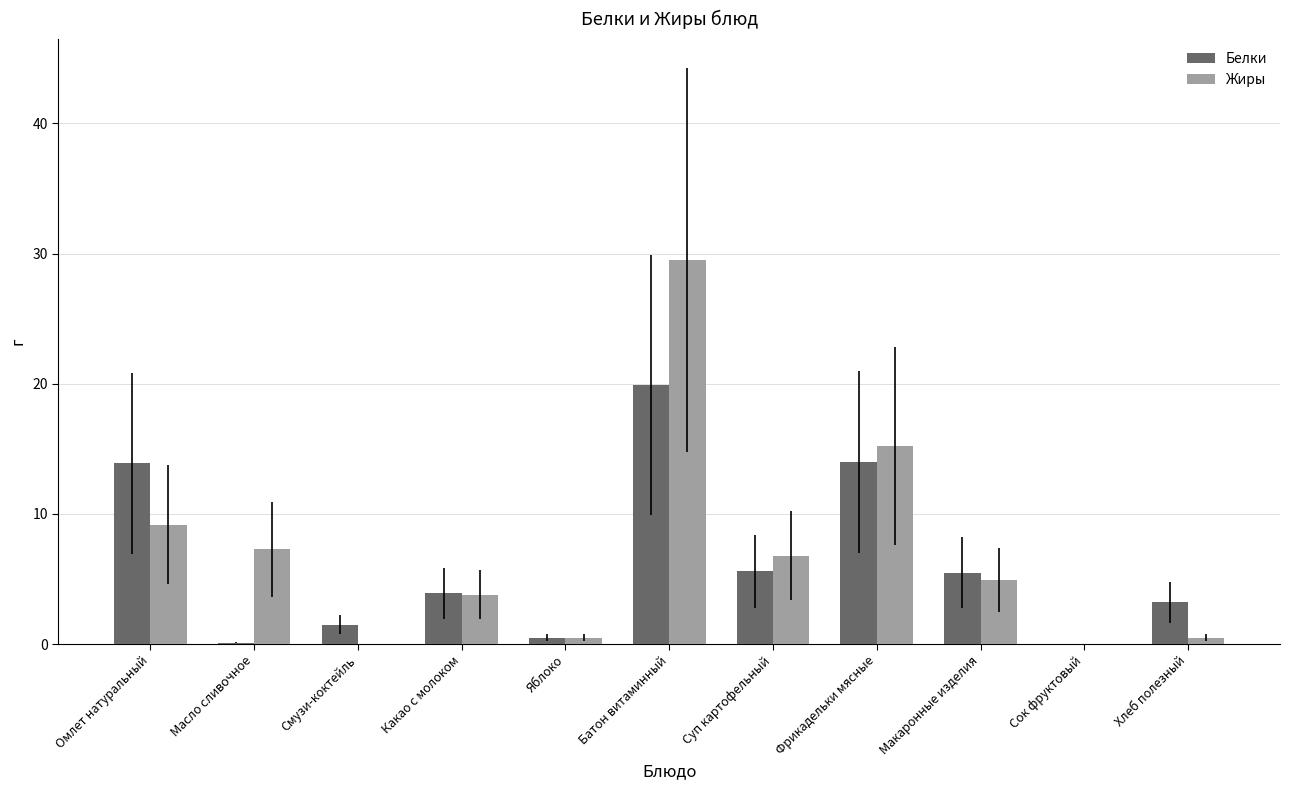

What is the sum of all Жиры values?

77.7